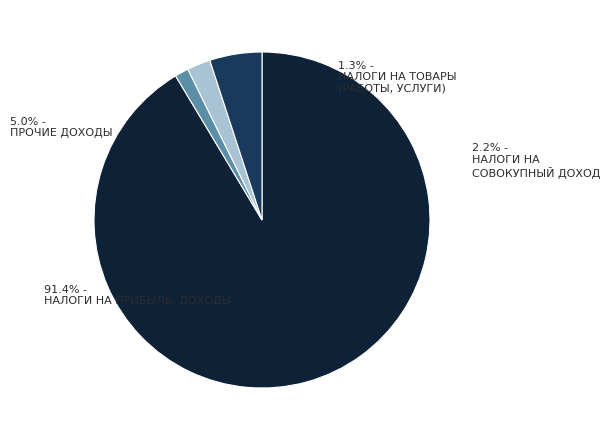

Between НАЛОГИ НА СОВОКУПНЫЙ ДОХОД and НАЛОГИ НА ПРИБЫЛЬ, ДОХОДЫ, which is larger?

НАЛОГИ НА ПРИБЫЛЬ, ДОХОДЫ